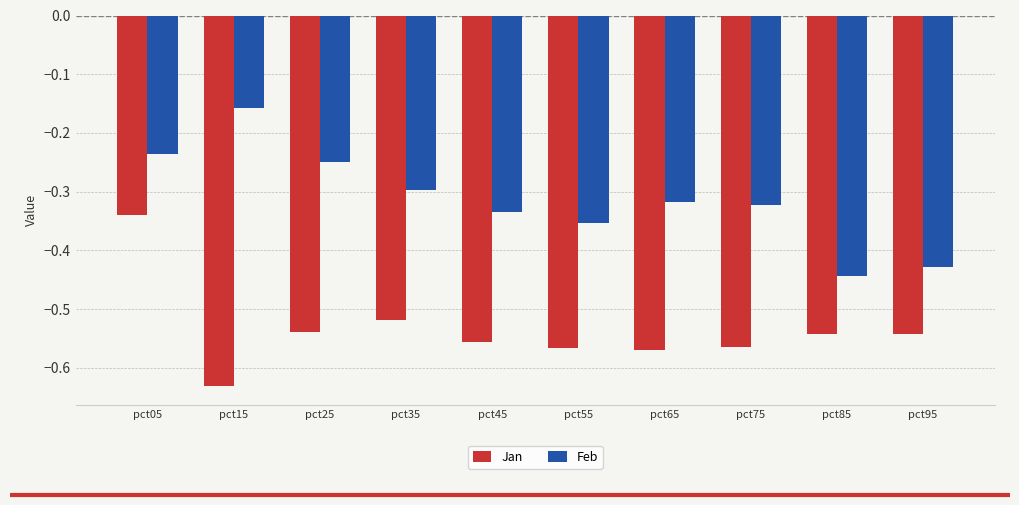

Which series has the largest total across all categories?

Feb